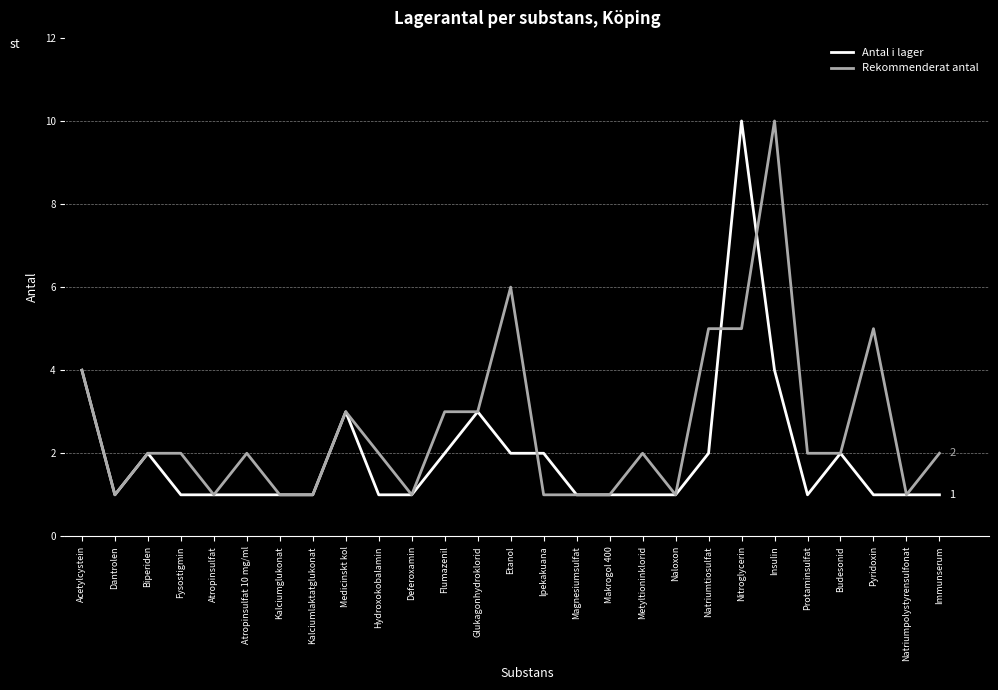

Rank the series at Protaminsulfat from highest to lowest value.

Rekommenderat antal, Antal i lager